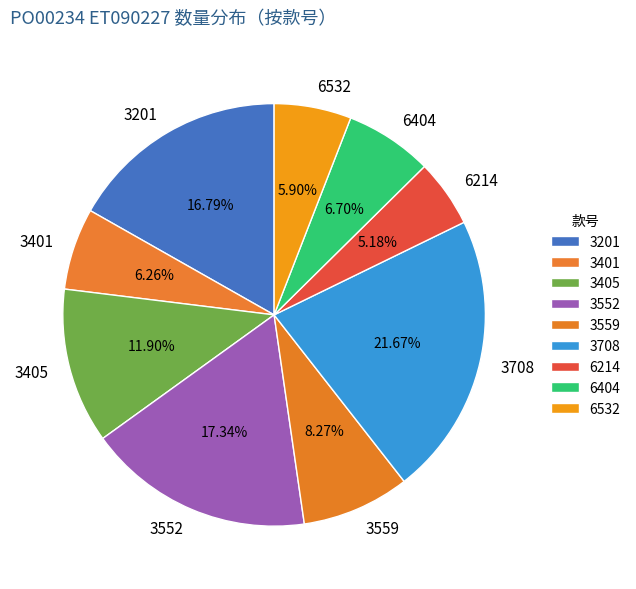

Approximately how many times larger is the value at 3405 compared to 6404?

1.8